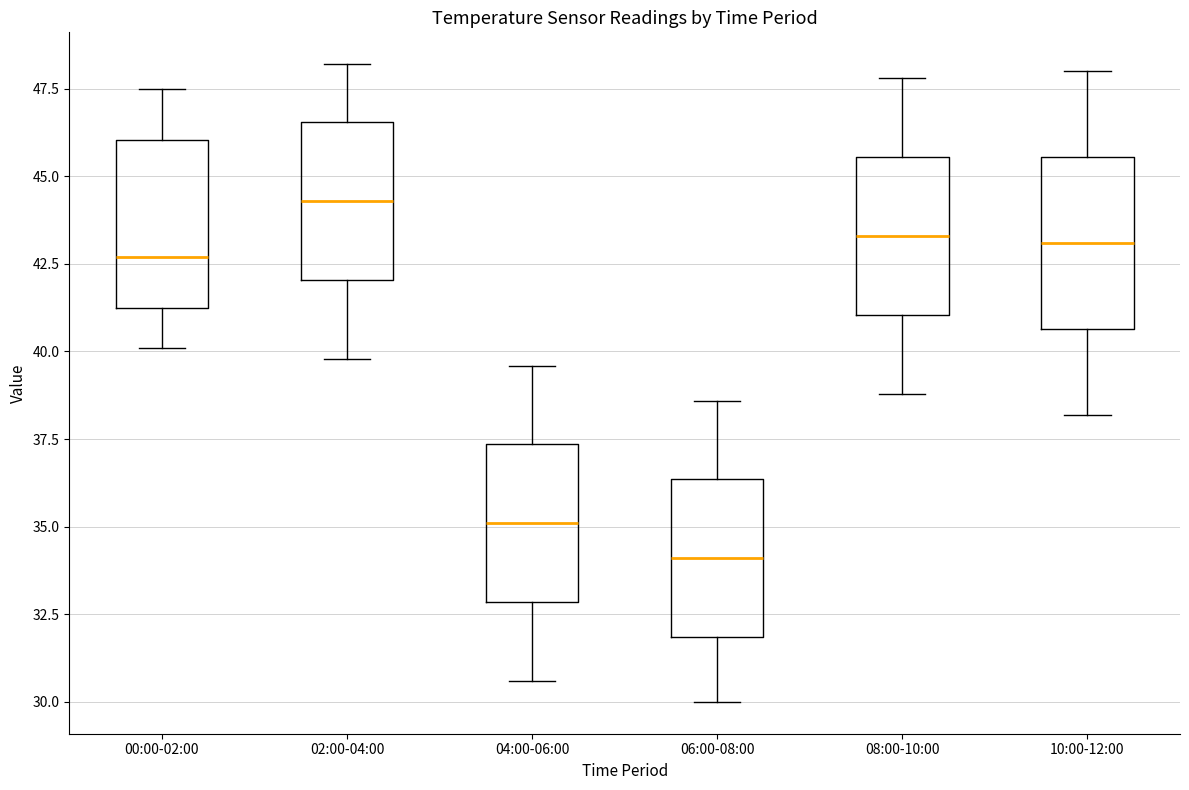

Reading left to right, read every box against the y-axis: the position of its median line, the range the box covers, and the ends of its whiskers. The values are not printed on the chart, so give them approximately, as read against the axis.

00:00-02:00: median 42.5, box 41.5 to 46.0, whiskers 40.0 to 47.5
02:00-04:00: median 44.5, box 42.0 to 46.5, whiskers 40.0 to 48.0
04:00-06:00: median 35.0, box 33.0 to 37.5, whiskers 30.5 to 39.5
06:00-08:00: median 34.0, box 32.0 to 36.5, whiskers 30.0 to 38.5
08:00-10:00: median 43.5, box 41.0 to 45.5, whiskers 39.0 to 48.0
10:00-12:00: median 43.0, box 40.5 to 45.5, whiskers 38.0 to 48.0